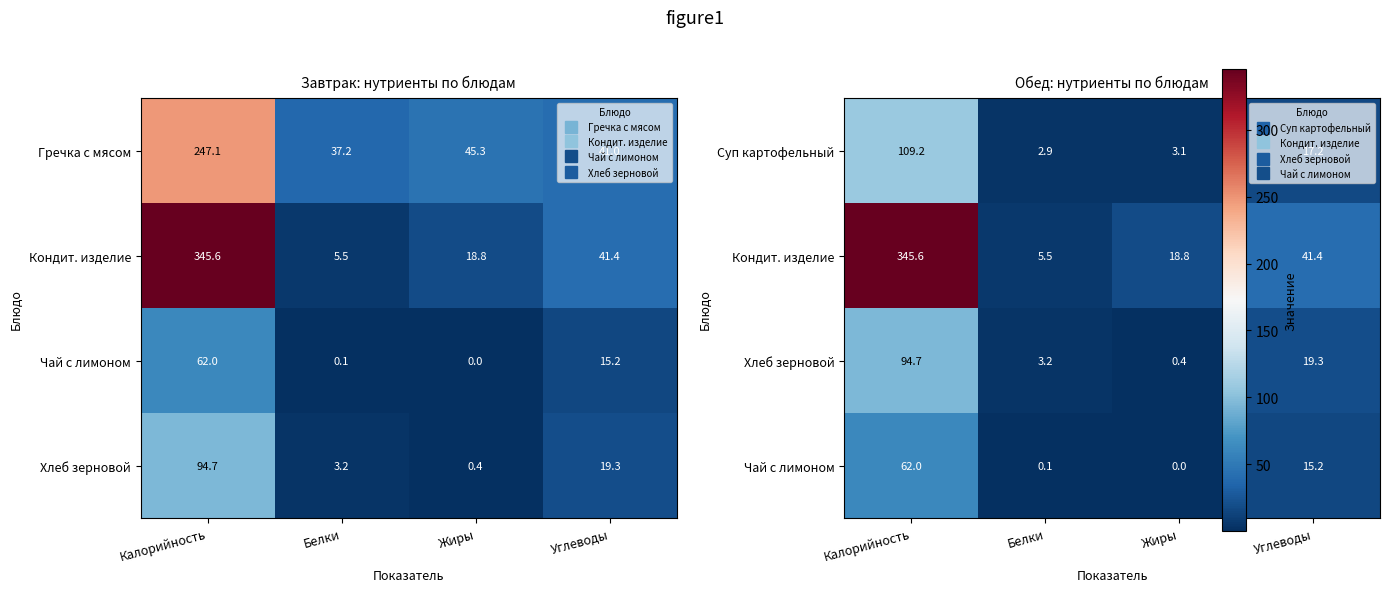

At Жиры, list the series in order from smallest to largest.

Чай с лимоном, Хлеб зерновой, Суп картофельный, Кондит. изделие